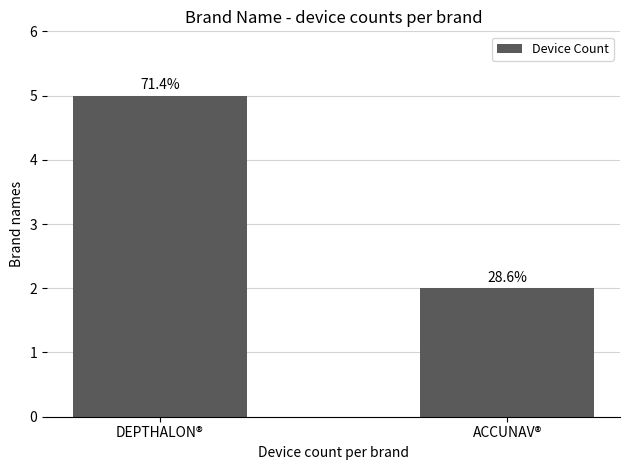

How many bars are there in total?

2